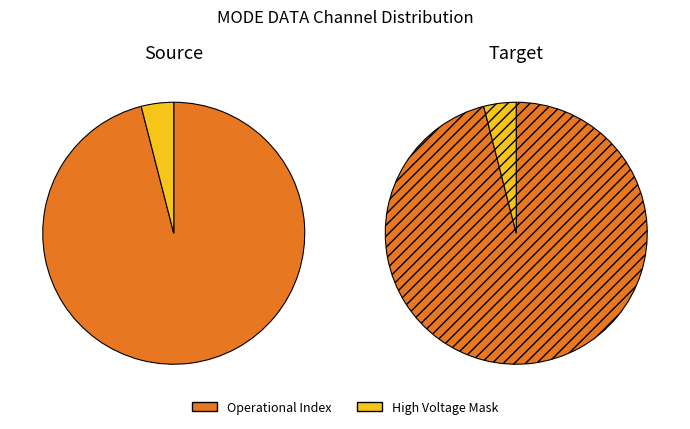

Which slice represents more than half of the pie?

Operational Index